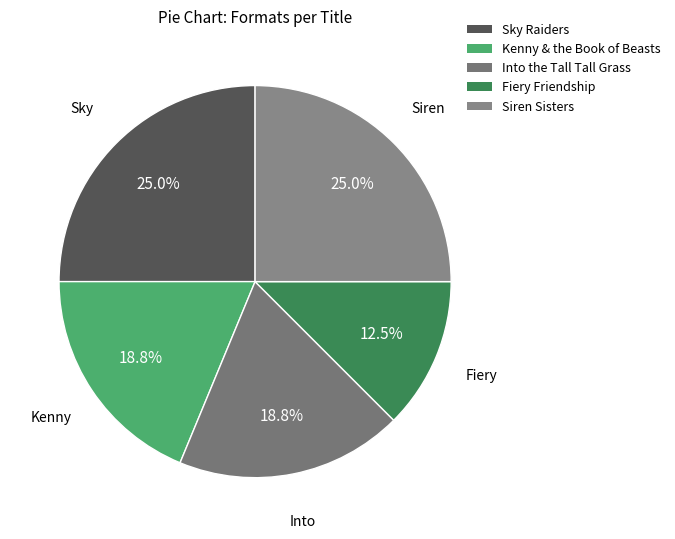

Approximately how many times larger is the value at Sky Raiders compared to Kenny & the Book of Beasts?

1.3